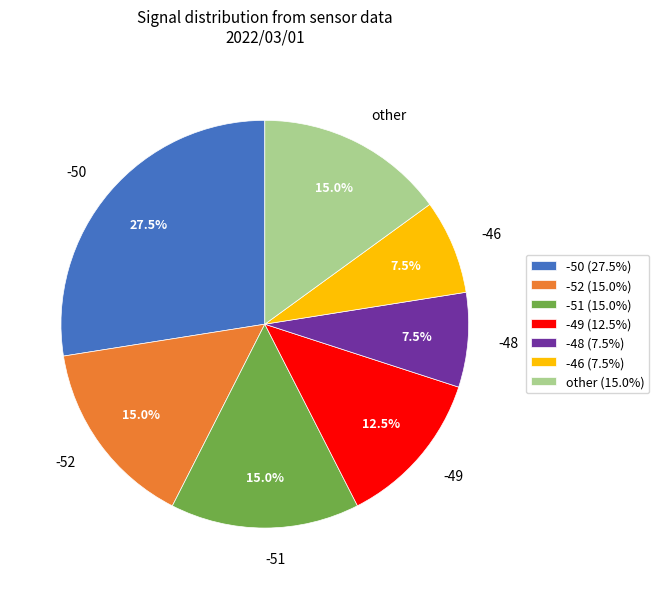

Is -52 the majority of the pie?

No